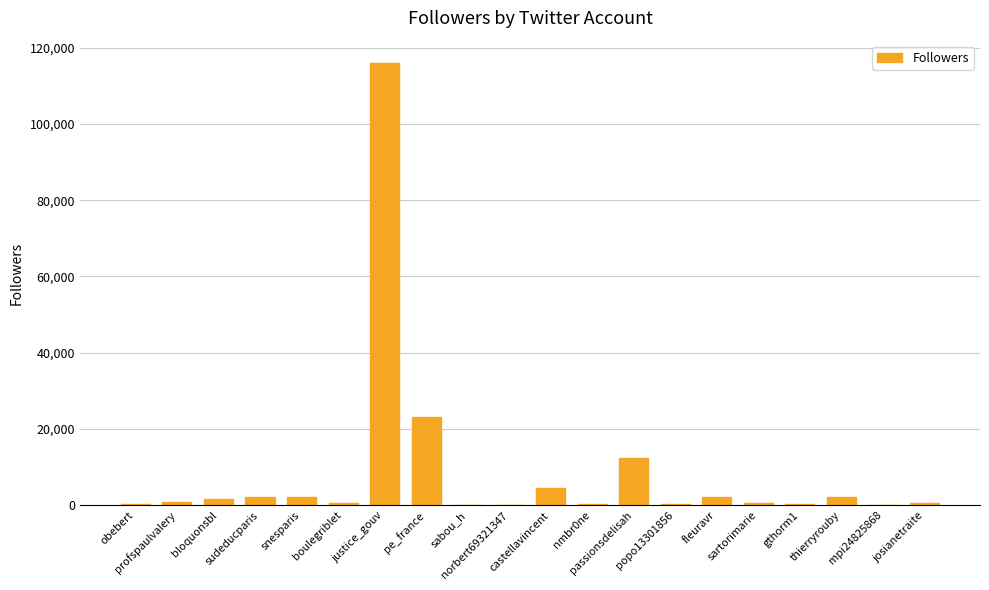

What is the difference between the values at fleuravr and thierryrouby?

10